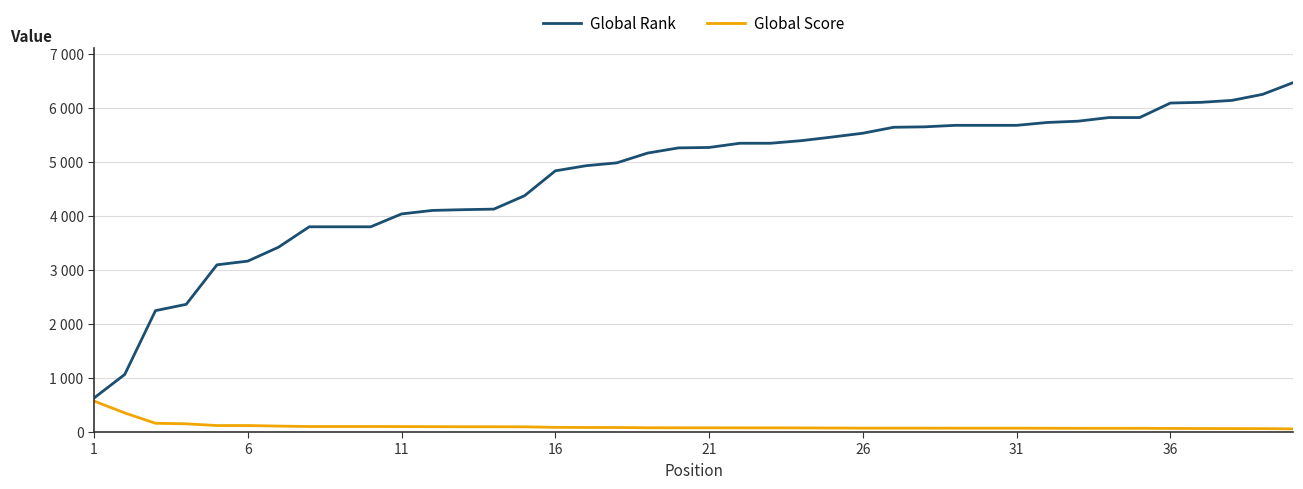

Which series has the largest total across all categories?

Global Rank